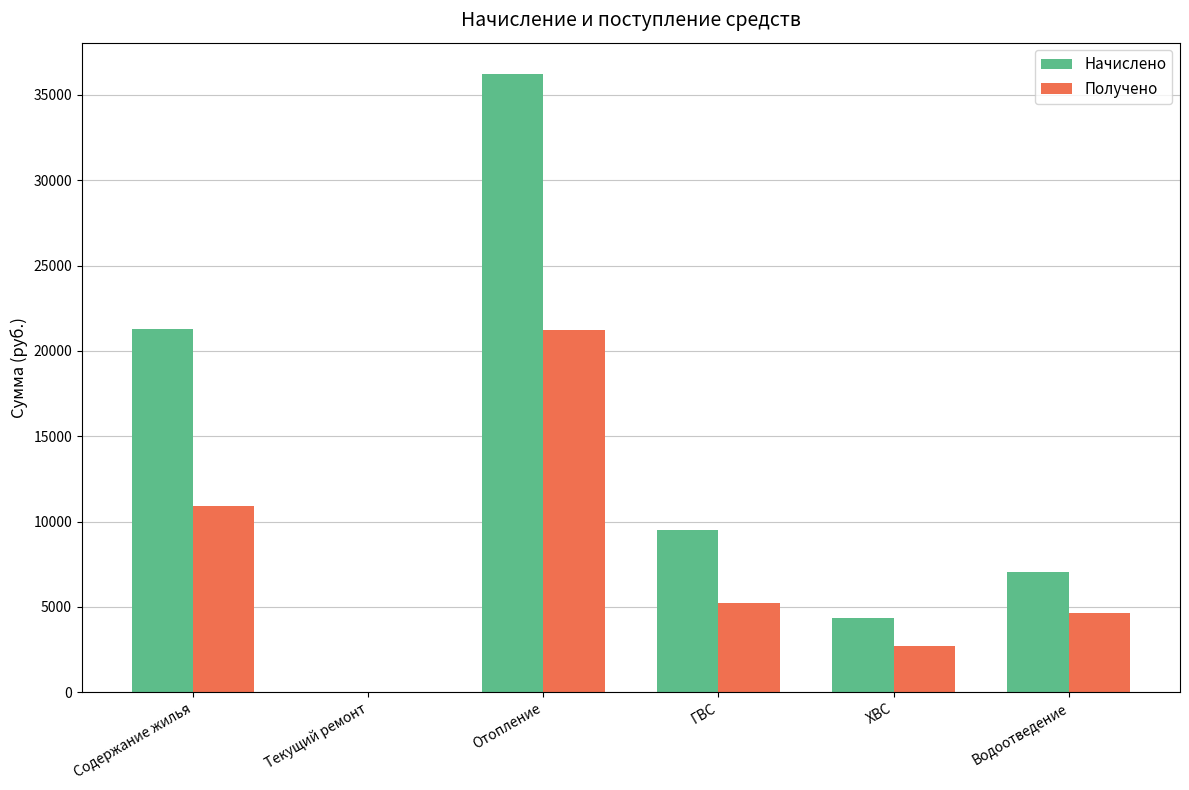

The Начислено series shows 36247.6 at Отопление. True or false?

True